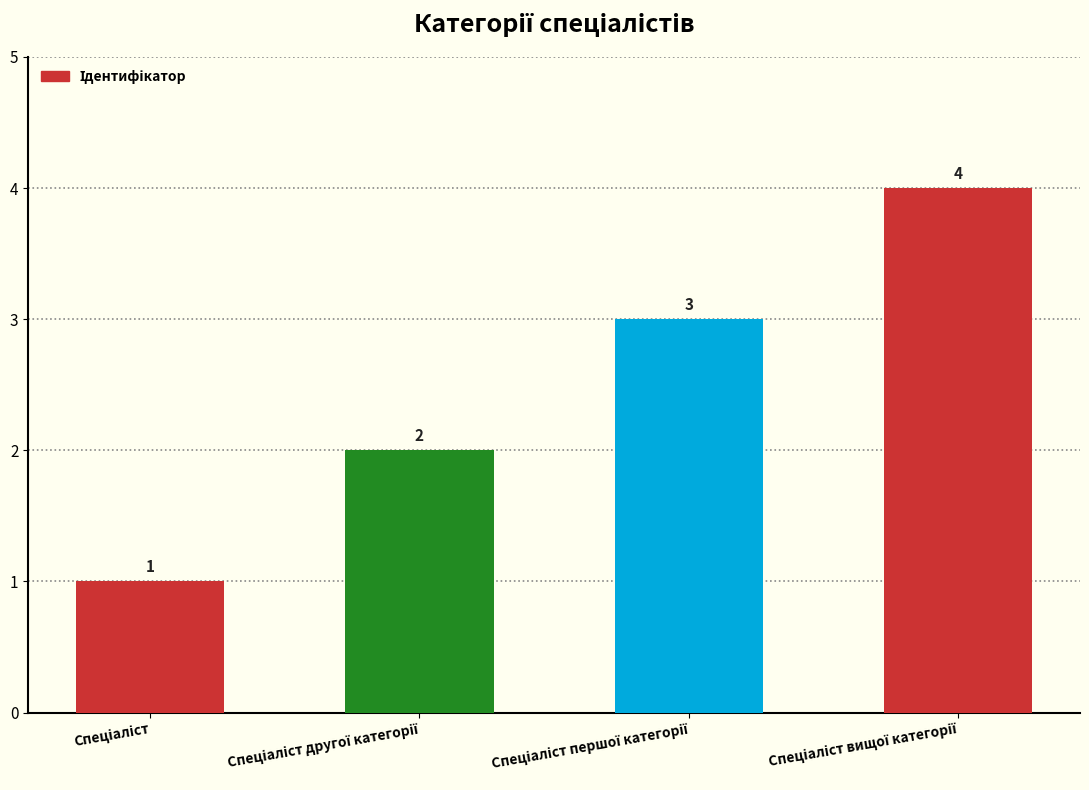

What is the value of the 4th bar from the left?

4